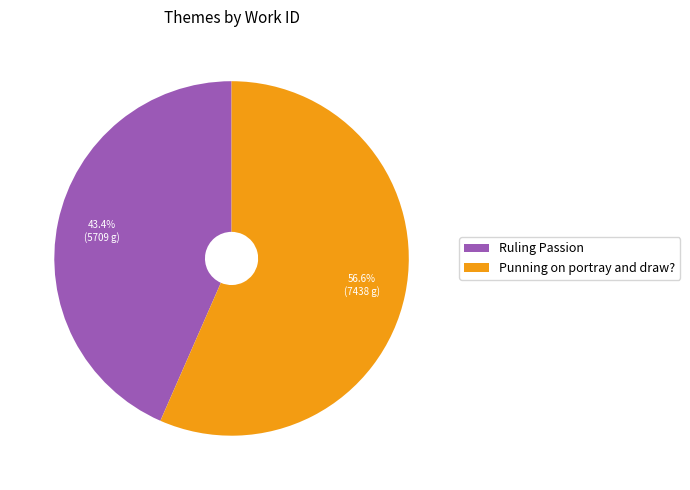

What percentage is the Ruling Passion slice, to the nearest percent?

43%